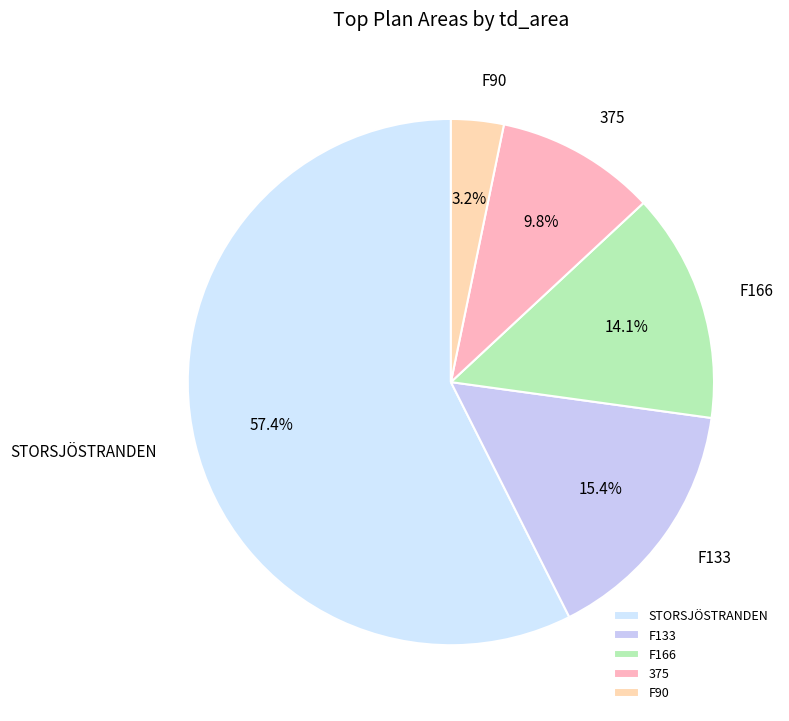

Is the sum of F133 and STORSJÖSTRANDEN greater than half?

Yes